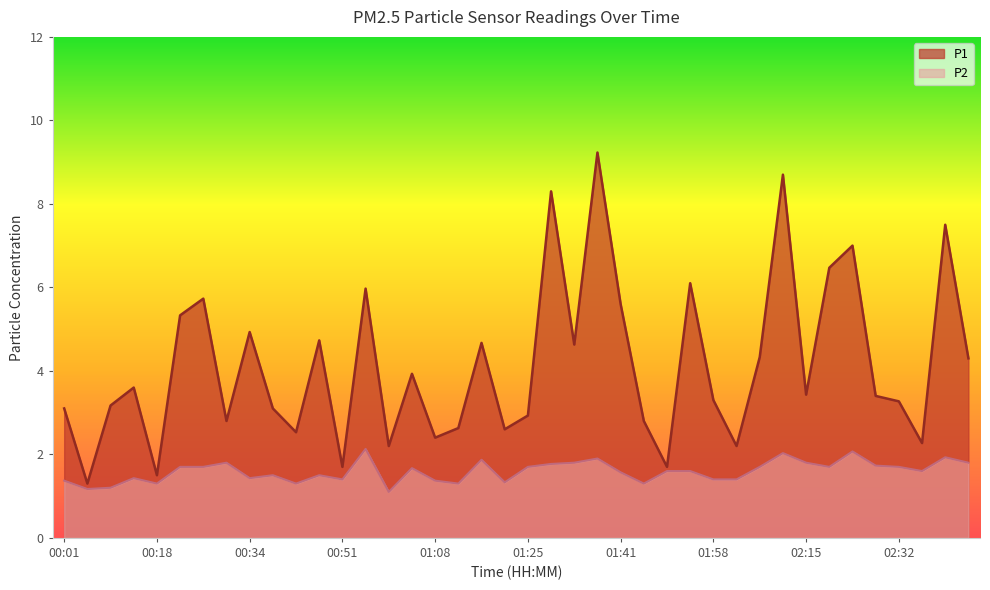

Between 00:26 and 01:54, which series saw the biggest shift?

P1